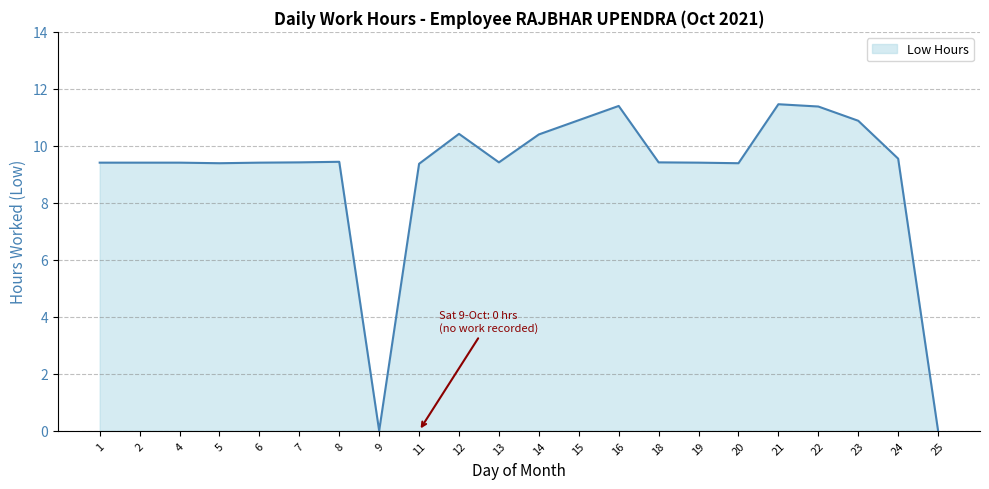

What is the change in value from 2 to 9?

-9.4